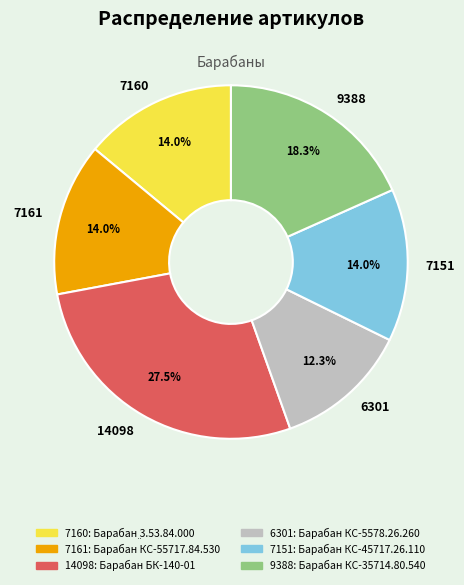

What is the ratio of the value at 14098 to the value at 7161?

2.0